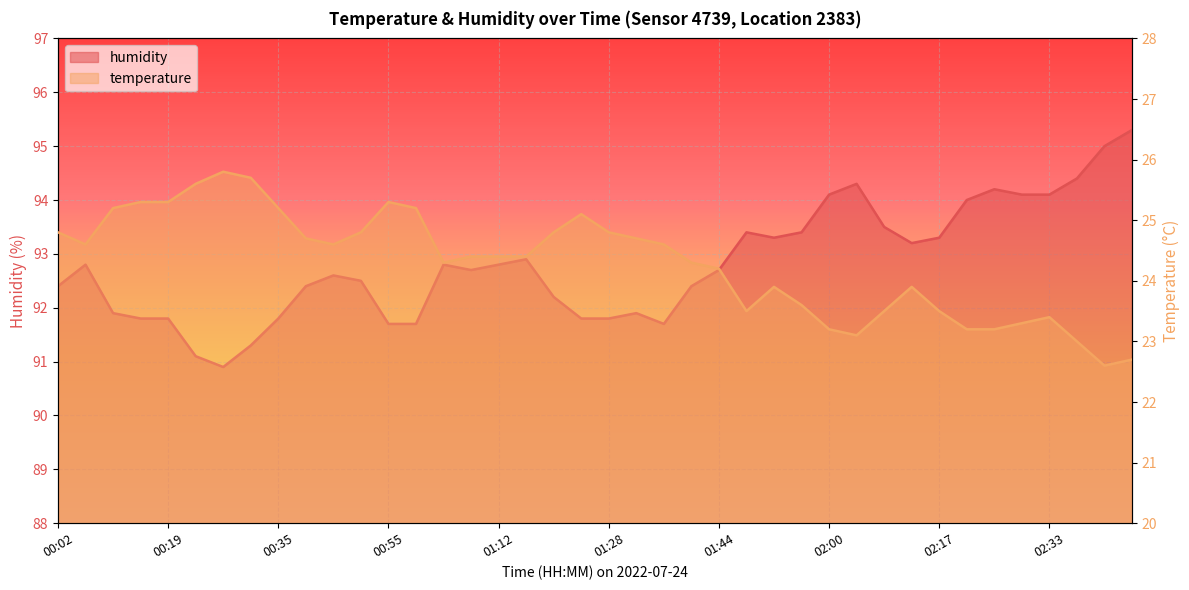

Which has a higher value, 01:12 or 02:33?

01:12